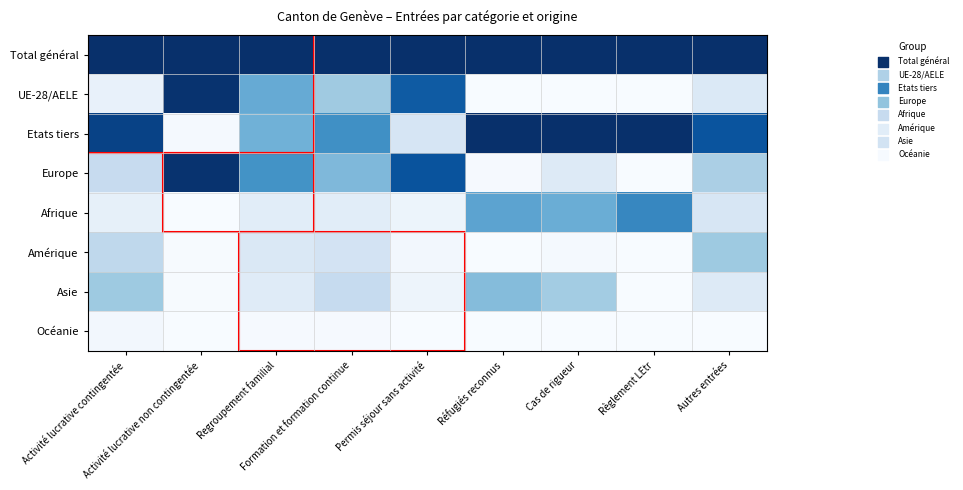

Reading right to left, extract all data points from this chart.

Total général: Autres entrées=1.0	Règlement LEtr=1.0	Cas de rigueur=1.0	Réfugiés reconnus=1.0	Permis séjour sans activité=1.0	Formation et formation continue=1.0	Regroupement familial=1.0	Activité lucrative non contingentée=1.0	Activité lucrative contingentée=1.0
UE-28/AELE: Autres entrées=0.1	Règlement LEtr=0.0	Cas de rigueur=0.0	Réfugiés reconnus=0.0	Permis séjour sans activité=0.8	Formation et formation continue=0.4	Regroupement familial=0.5	Activité lucrative non contingentée=1.0	Activité lucrative contingentée=0.1
Etats tiers: Autres entrées=0.9	Règlement LEtr=1.0	Cas de rigueur=1.0	Réfugiés reconnus=1.0	Permis séjour sans activité=0.2	Formation et formation continue=0.6	Regroupement familial=0.5	Activité lucrative non contingentée=0.0	Activité lucrative contingentée=0.9
Europe: Autres entrées=0.3	Règlement LEtr=0.0	Cas de rigueur=0.1	Réfugiés reconnus=0.0	Permis séjour sans activité=0.9	Formation et formation continue=0.5	Regroupement familial=0.6	Activité lucrative non contingentée=1.0	Activité lucrative contingentée=0.2
Afrique: Autres entrées=0.2	Règlement LEtr=0.7	Cas de rigueur=0.5	Réfugiés reconnus=0.5	Permis séjour sans activité=0.1	Formation et formation continue=0.1	Regroupement familial=0.1	Activité lucrative non contingentée=0.0	Activité lucrative contingentée=0.1
Amérique: Autres entrées=0.4	Règlement LEtr=0.0	Cas de rigueur=0.0	Réfugiés reconnus=0.0	Permis séjour sans activité=0.0	Formation et formation continue=0.2	Regroupement familial=0.1	Activité lucrative non contingentée=0.0	Activité lucrative contingentée=0.3
Asie: Autres entrées=0.1	Règlement LEtr=0.0	Cas de rigueur=0.4	Réfugiés reconnus=0.4	Permis séjour sans activité=0.0	Formation et formation continue=0.2	Regroupement familial=0.1	Activité lucrative non contingentée=0.0	Activité lucrative contingentée=0.4
Océanie: Autres entrées=0.0	Règlement LEtr=0.0	Cas de rigueur=0.0	Réfugiés reconnus=0.0	Permis séjour sans activité=0.0	Formation et formation continue=0.0	Regroupement familial=0.0	Activité lucrative non contingentée=0.0	Activité lucrative contingentée=0.0